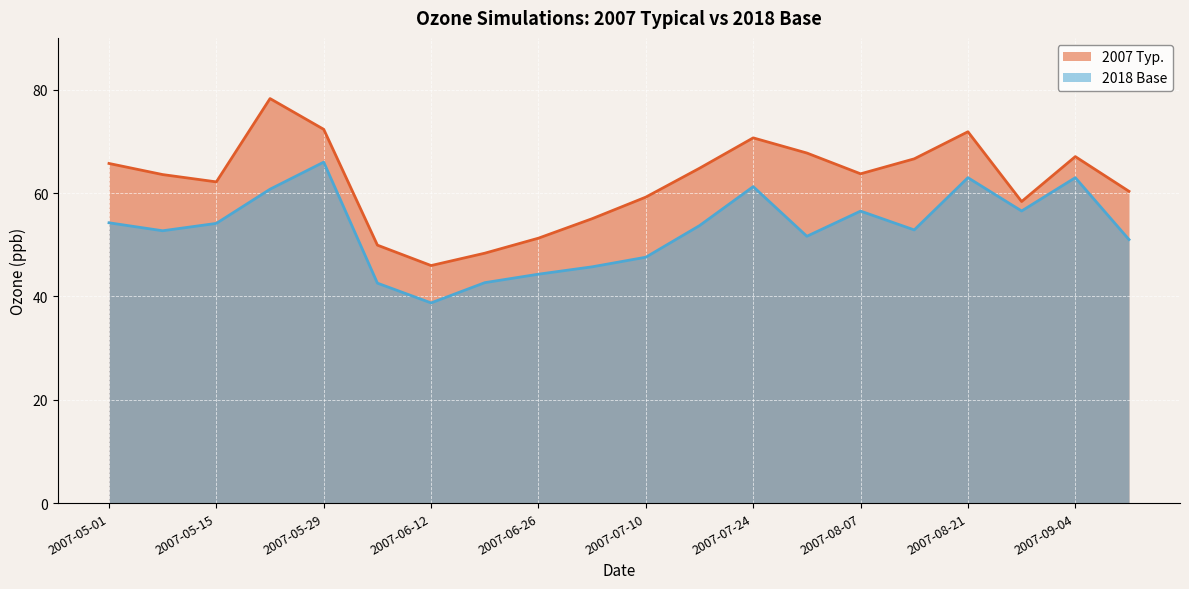

At which label does 2007 Typ. reach its peak?

2007-05-22